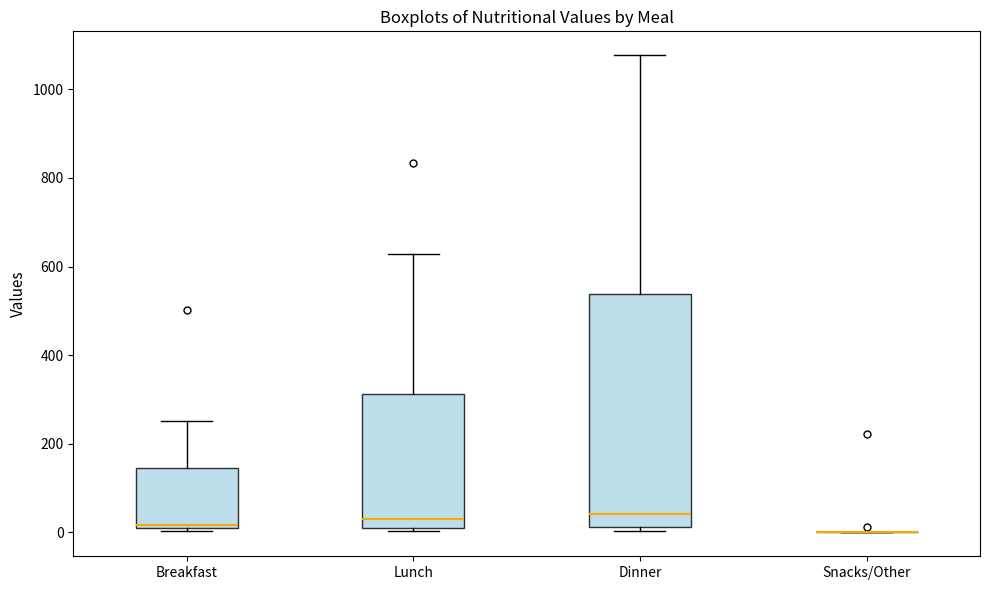

Which box is the tallest, from its lower edge to its upper edge?

Dinner